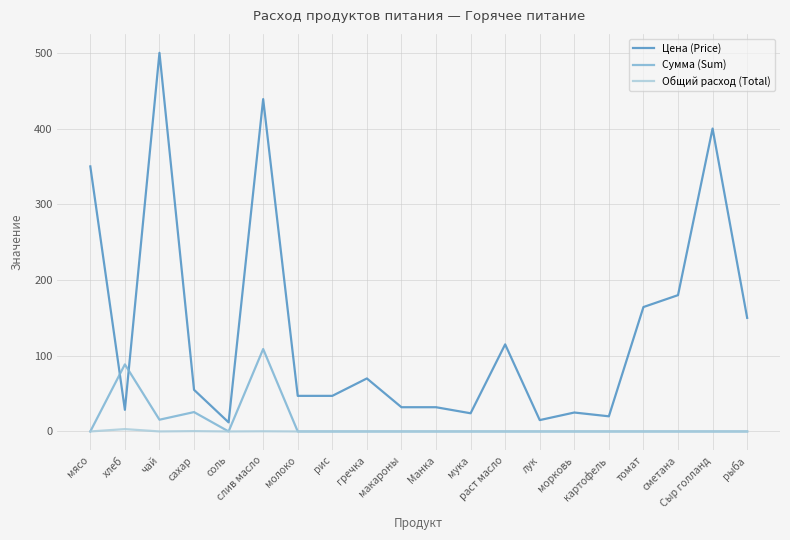

What is the highest value of the Цена (Price) series?

500.0